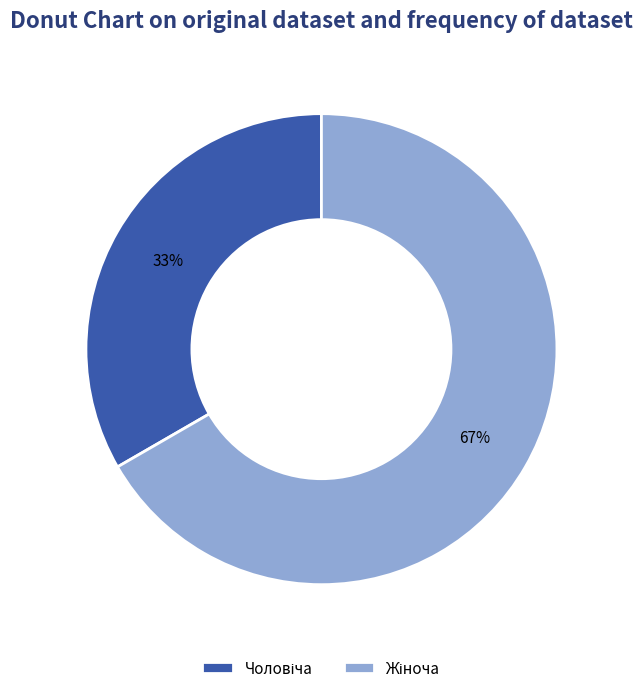

Is there a majority slice in this chart?

Yes